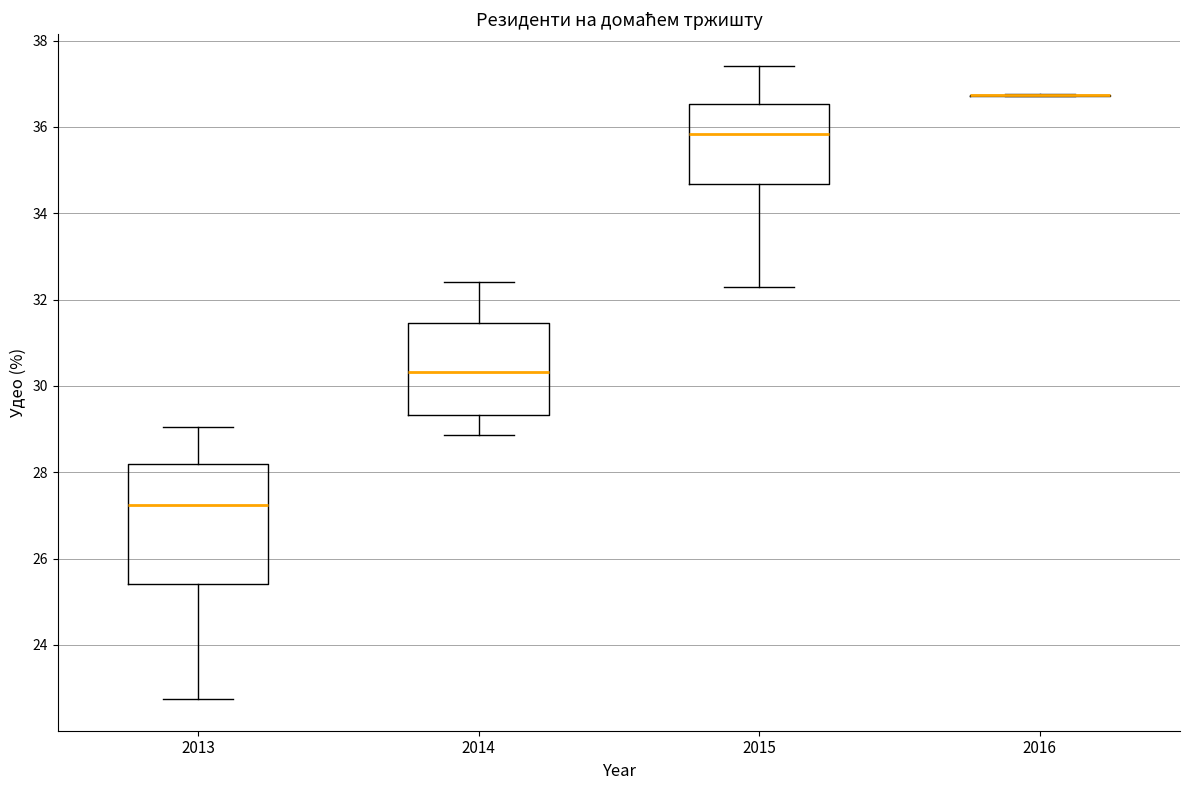

Reading left to right, transcribe this box plot: for each box, give where its median line is, the range the box spans, and where its two whiskers end, as read against the y-axis. The values are not printed on the chart, so give them approximately, as read against the axis.

2013: median 27.2, box 25.4 to 28.2, whiskers 22.8 to 29.0
2014: median 30.4, box 29.4 to 31.4, whiskers 28.8 to 32.4
2015: median 35.8, box 34.6 to 36.6, whiskers 32.2 to 37.4
2016: box collapsed to a line at 36.8, whiskers 36.8 to 36.8